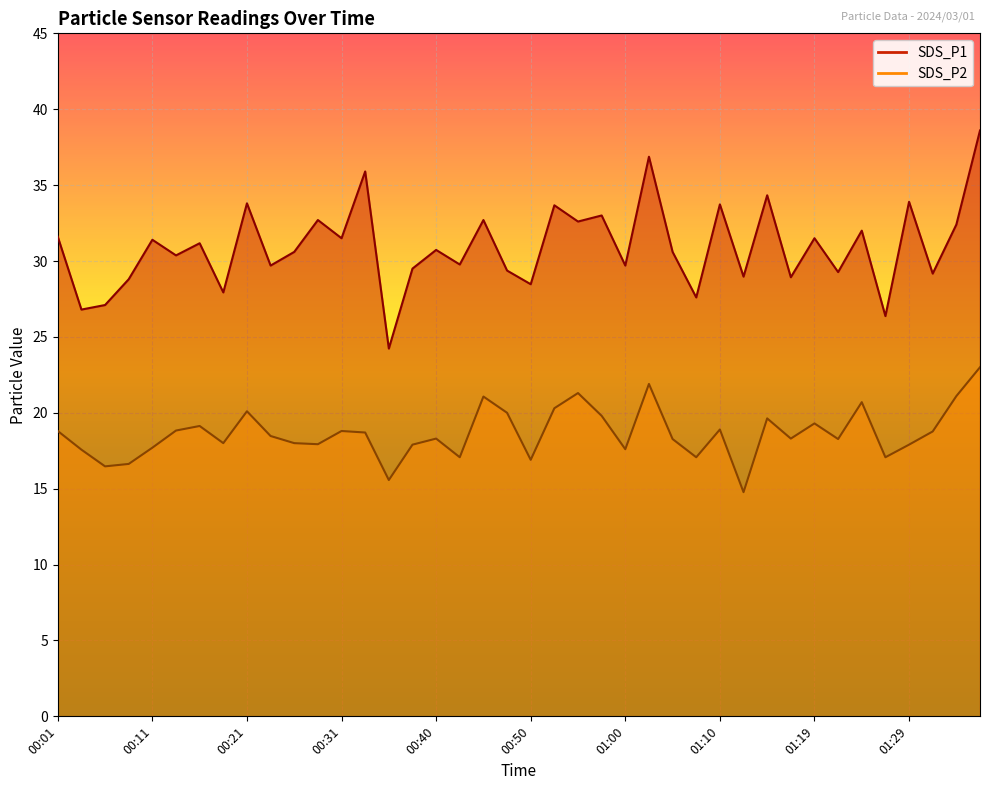

What is the minimum value for SDS_P1?

24.2